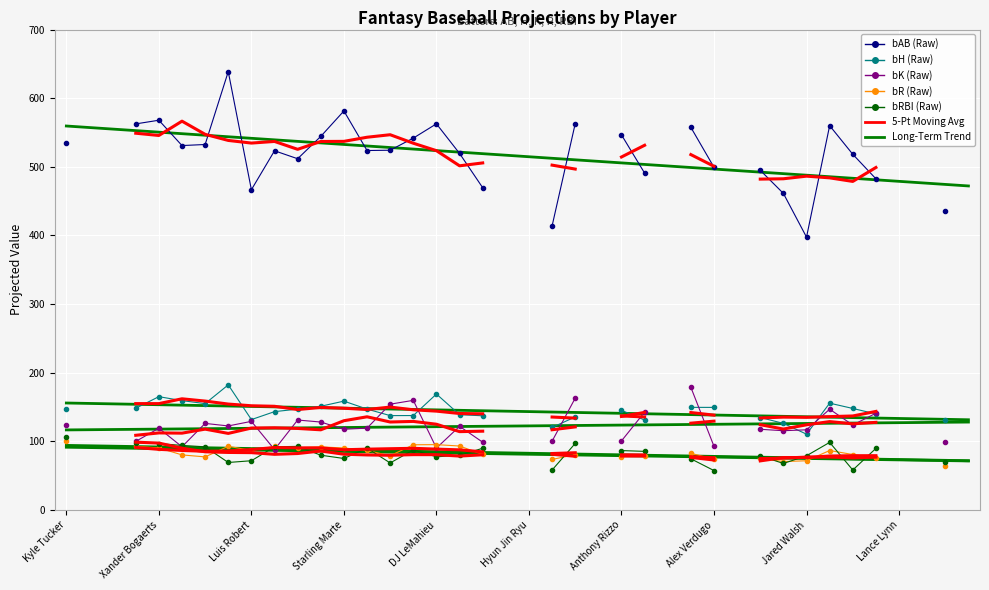

At how many categories does at least one series exceed 444?

27